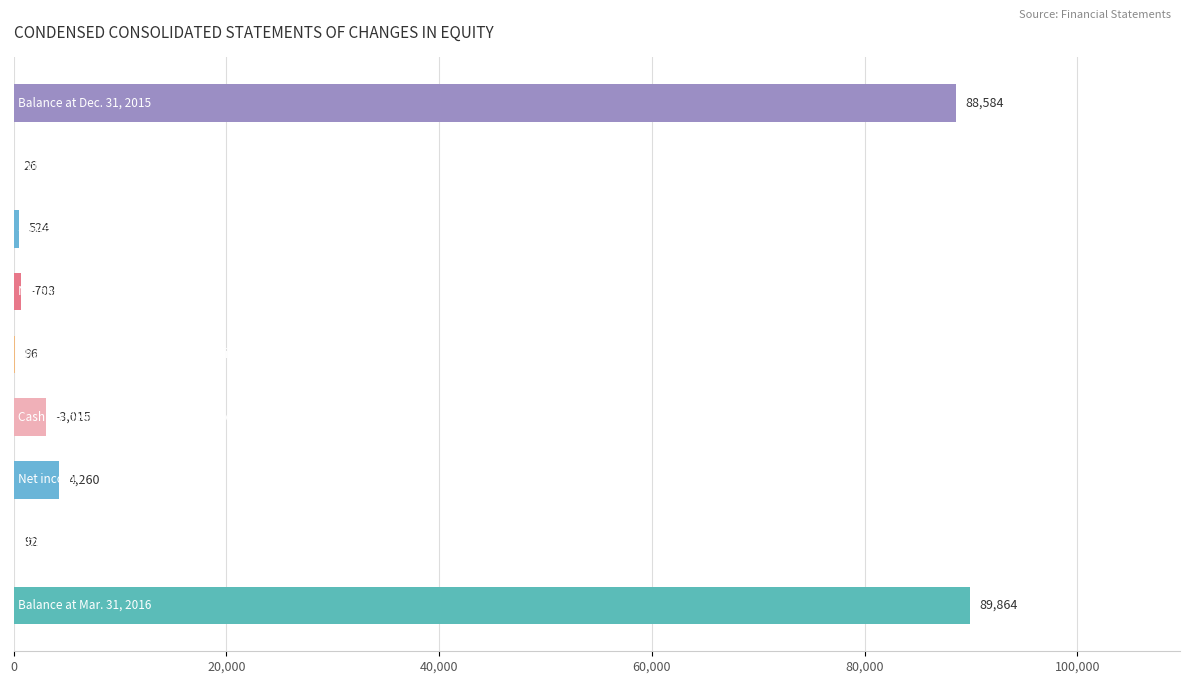

What is the maximum value shown in the chart?

89864